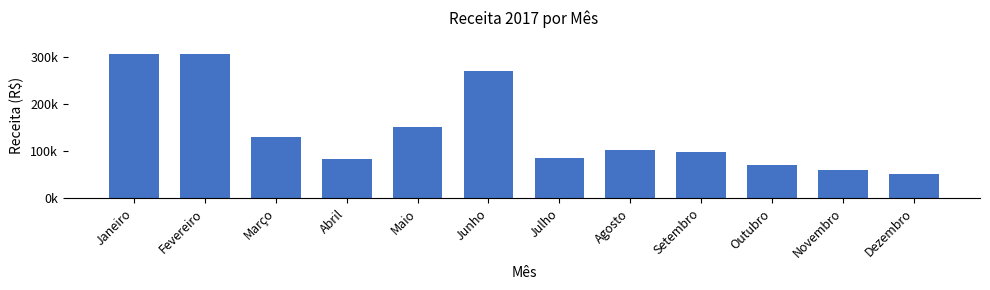

Are the bars horizontal?

No